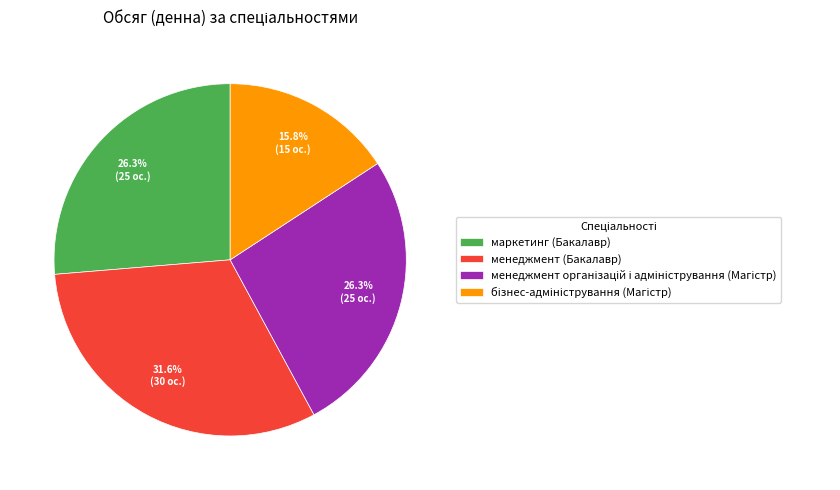

Count the number of slices in the pie.

4